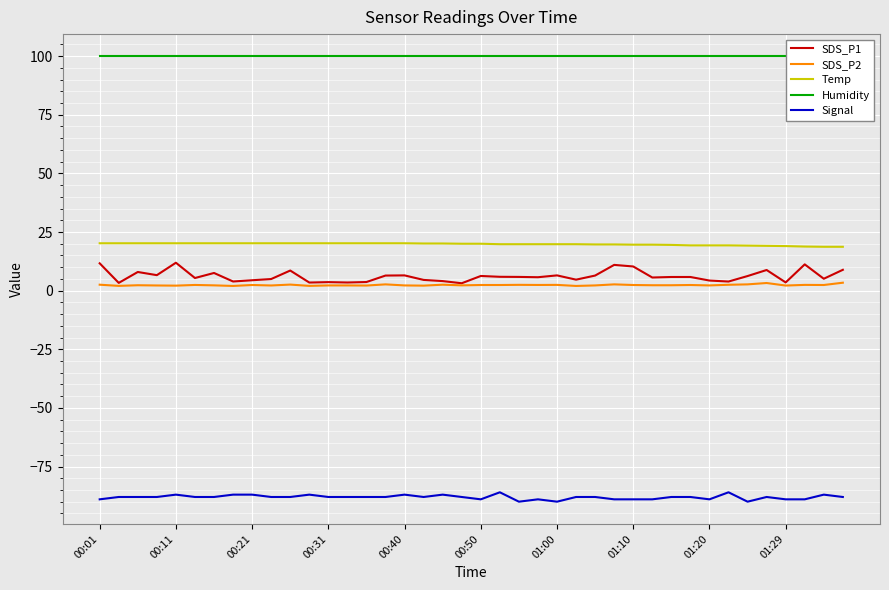

What is the value of the Temp point at the 30th from the left?

19.6